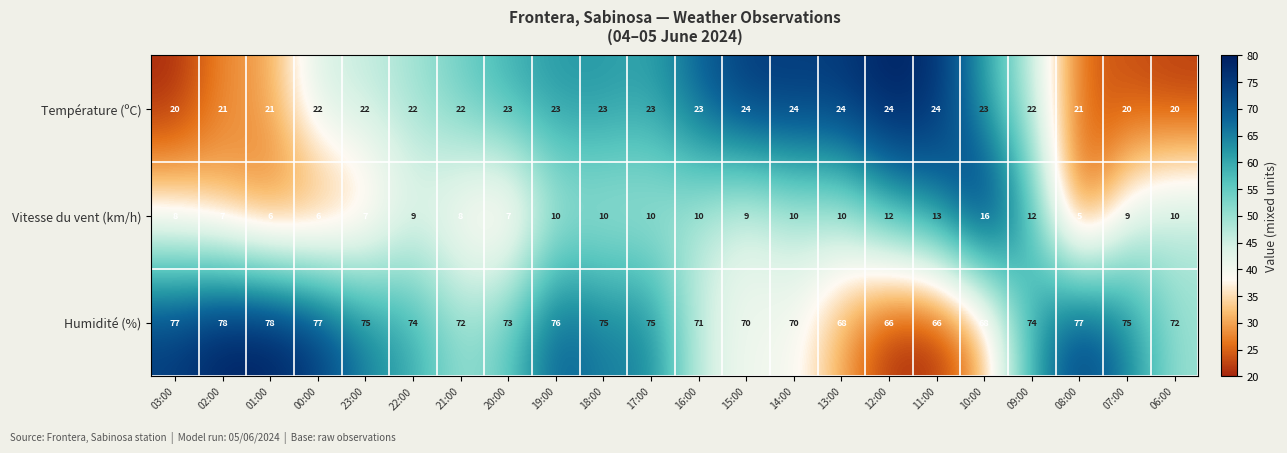

Count the Température (ºC) values in the range 21 to 23.

14